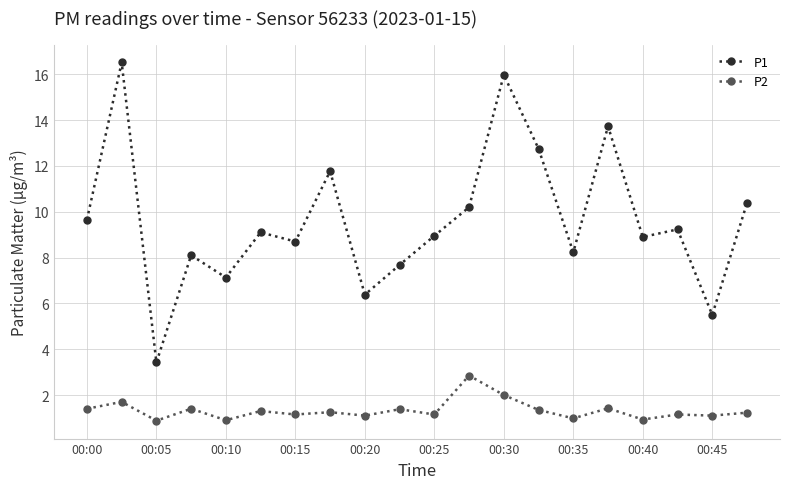

What is the difference between the maximum and minimum values in the P1 series?

13.1